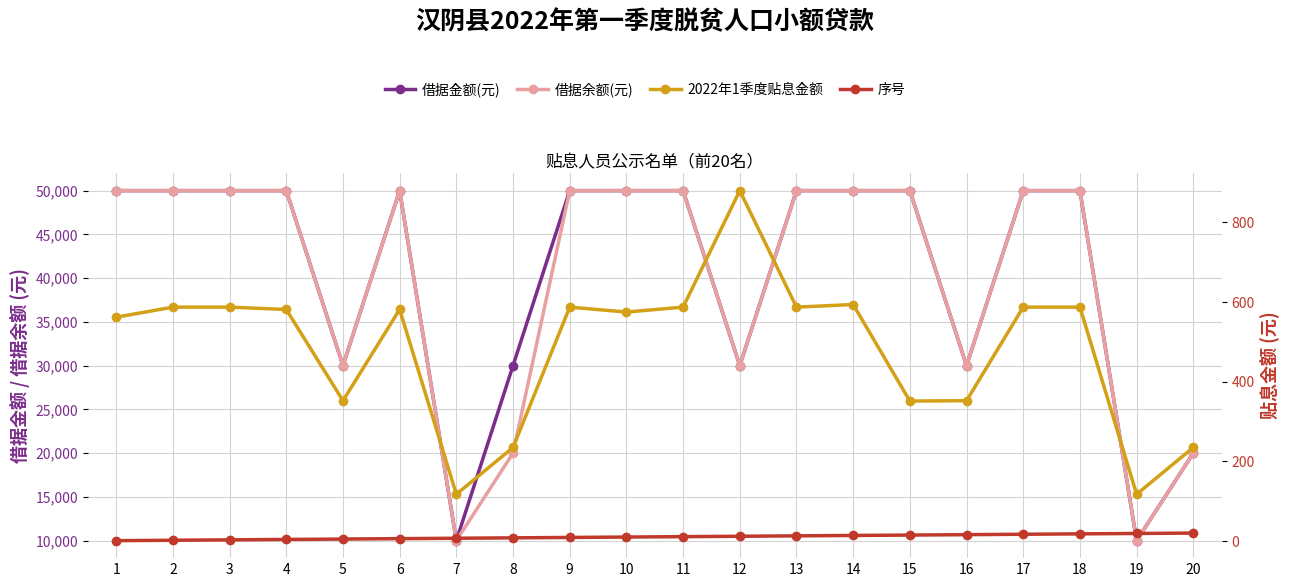

List the series in order of their peak value, highest first.

借据金额(元), 借据余额(元), 2022年1季度贴息金额, 序号